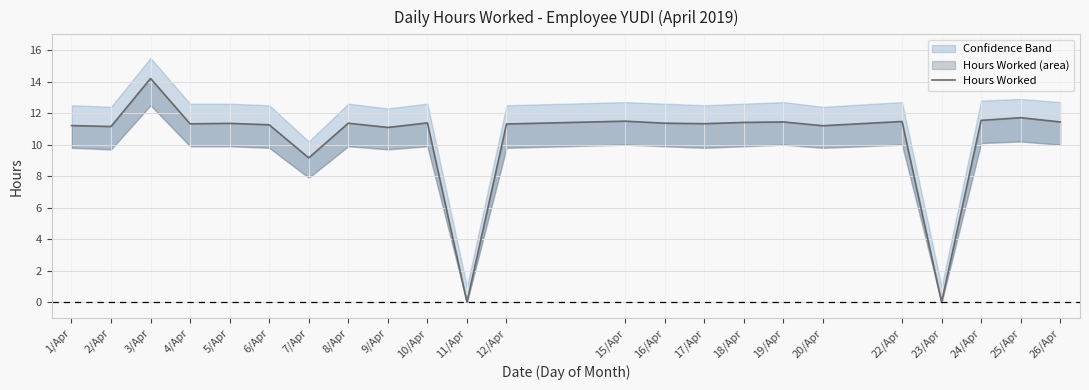

How many points are higher than both their immediate neighbors (excluding endpoints)?

8